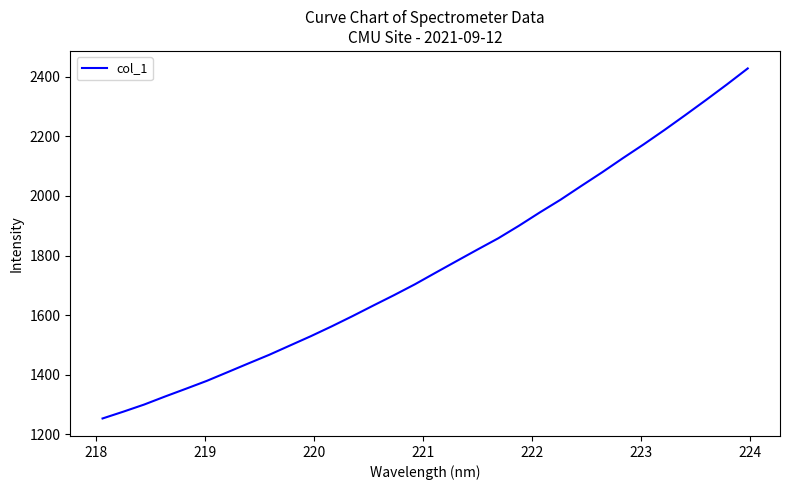

Does the chart have visible grid lines?

No